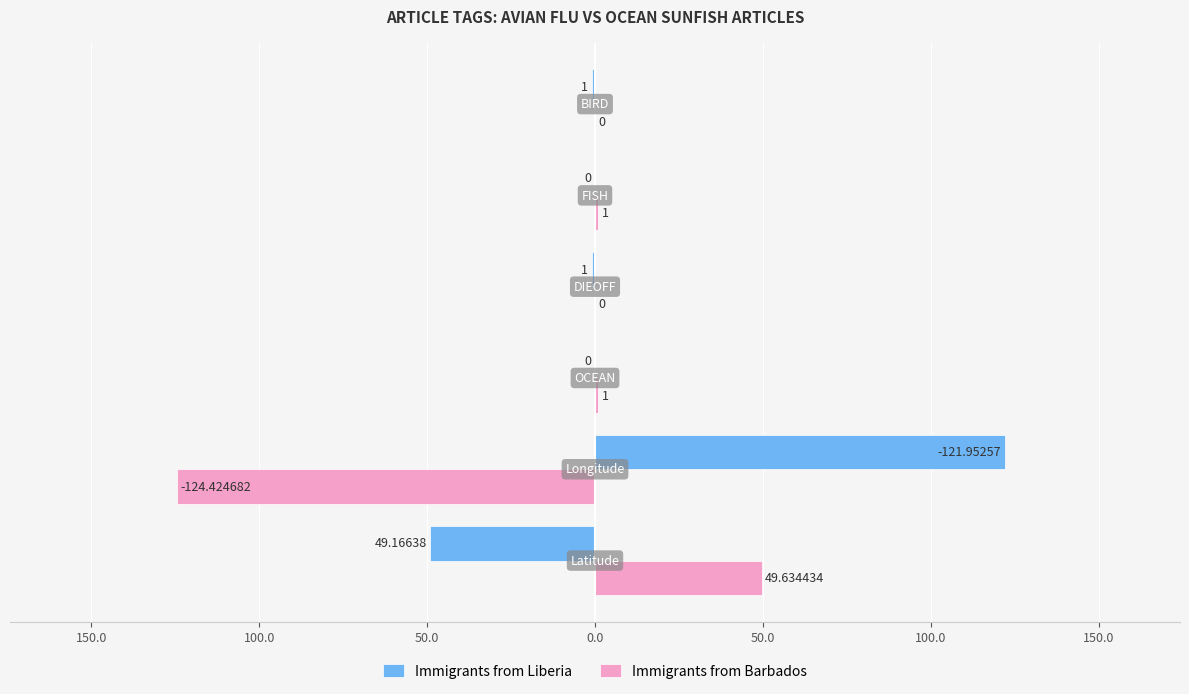

What are all the series names shown in the legend?

Immigrants from Liberia, Immigrants from Barbados